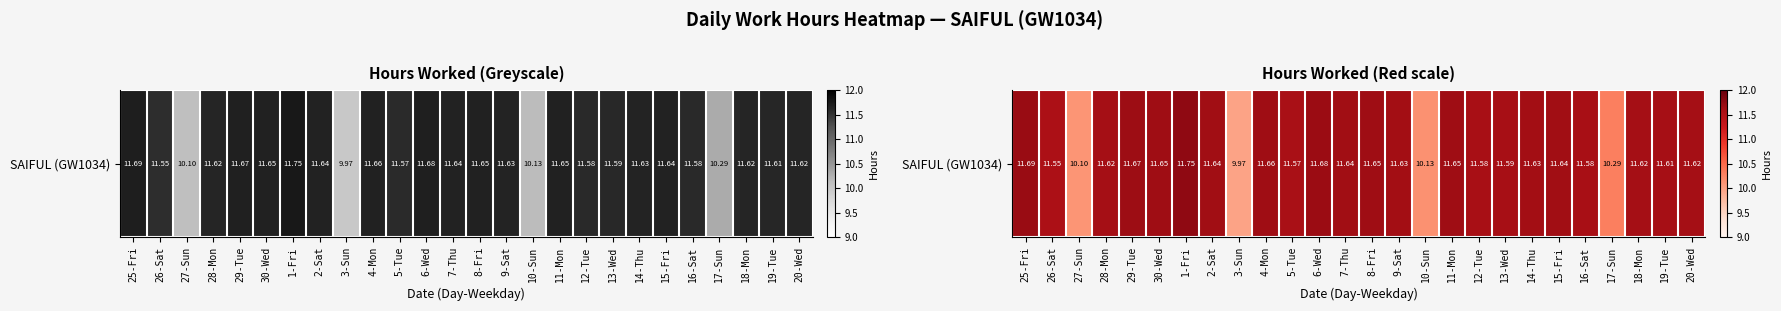

Which label corresponds to the smallest value in the chart?

3-Sun